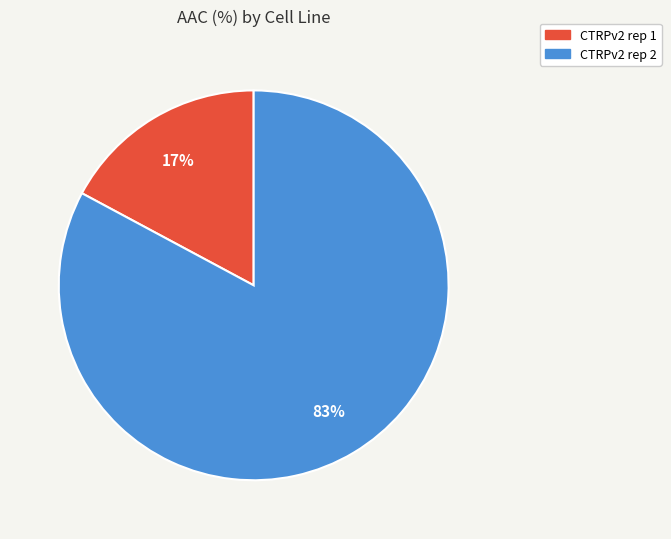

To the nearest percent, what is the difference between the CTRPv2 rep 1 and CTRPv2 rep 2 slice percentages?

66%